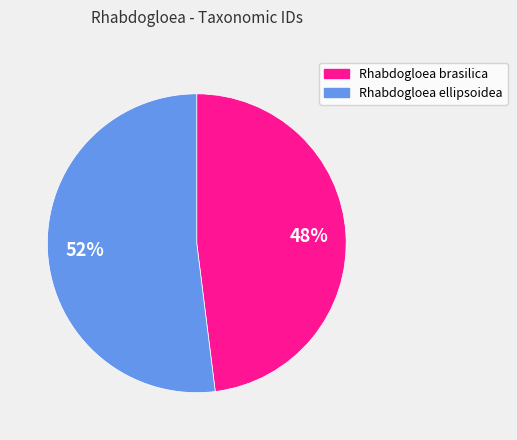

Is it true that Rhabdogloea ellipsoidea is 38% of the pie?

False